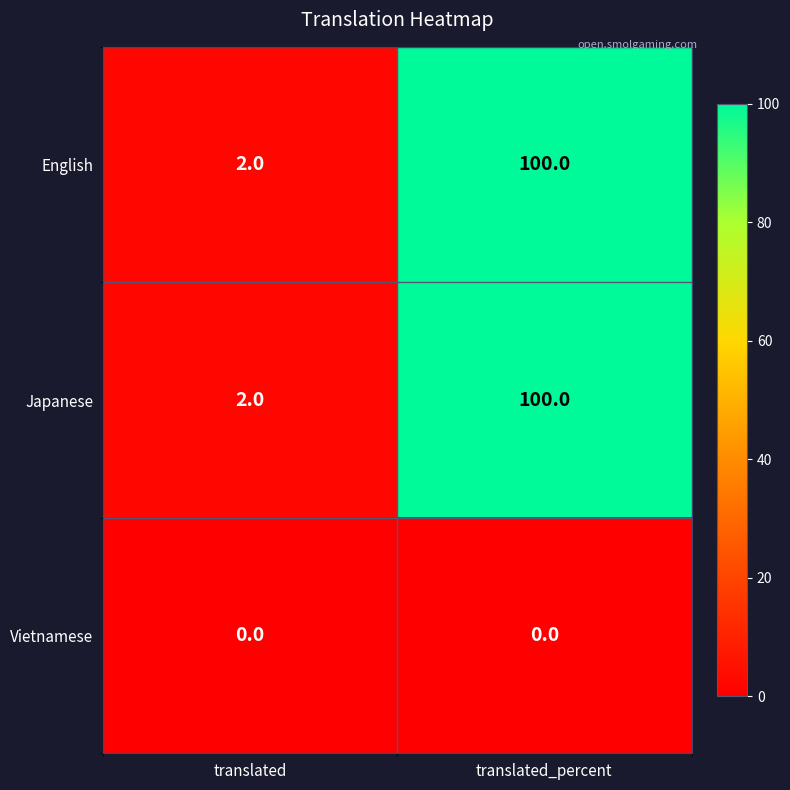

The value of English at translated_percent is 100. True or false?

True